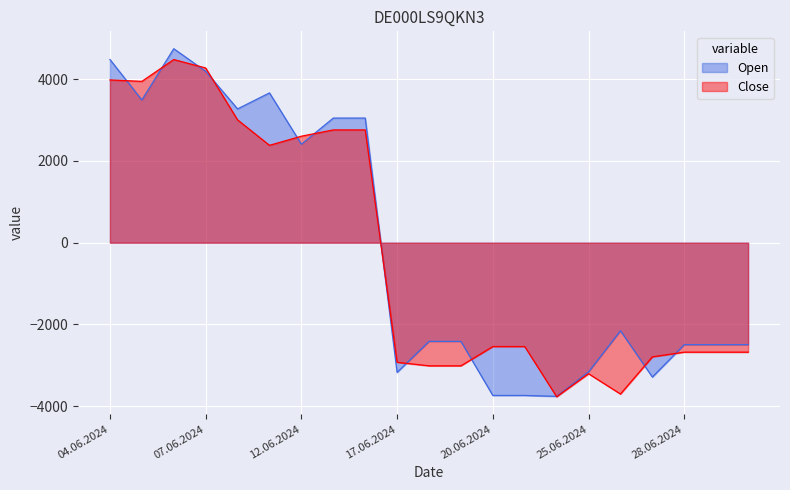

Between 11.06.2024 and 05.06.2024, which is larger?

11.06.2024